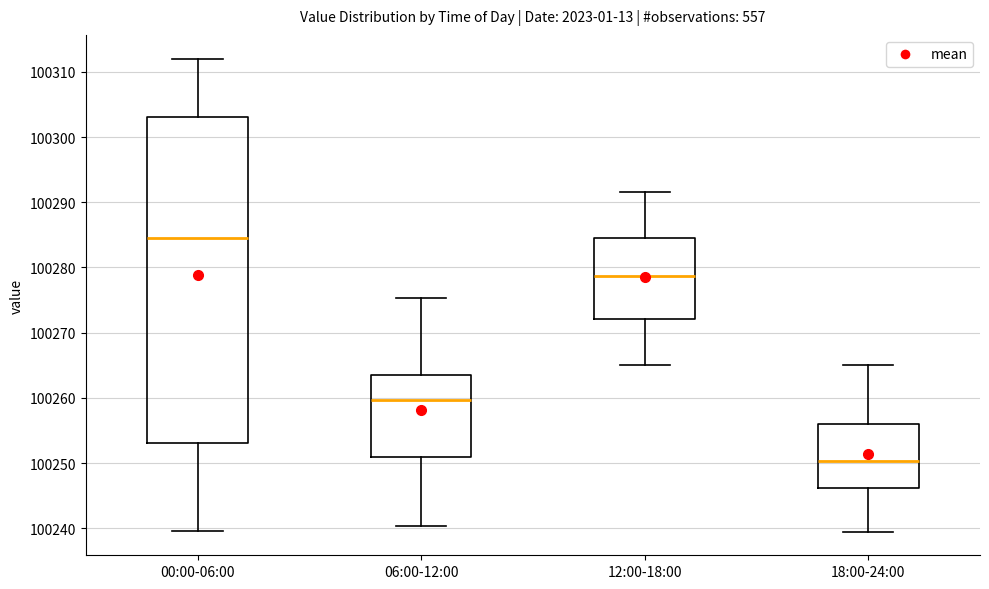

Which box is the tallest, from its lower edge to its upper edge?

00:00-06:00